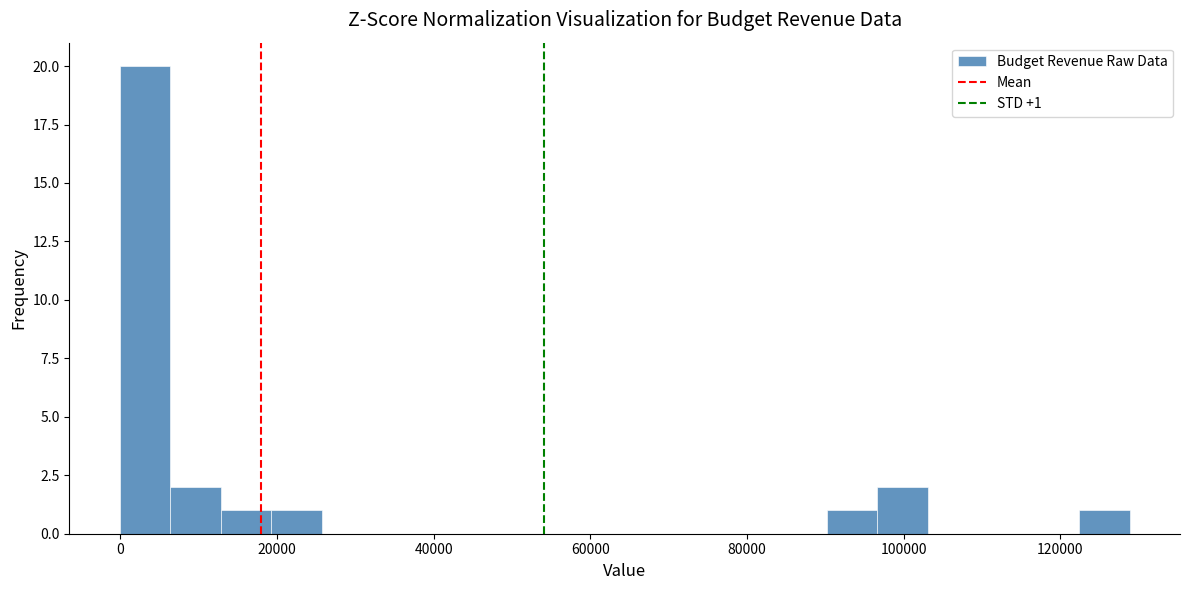

Around what value on the x-axis is the tallest bar? Give the approximate position of its centre, as read against the axis.

4000